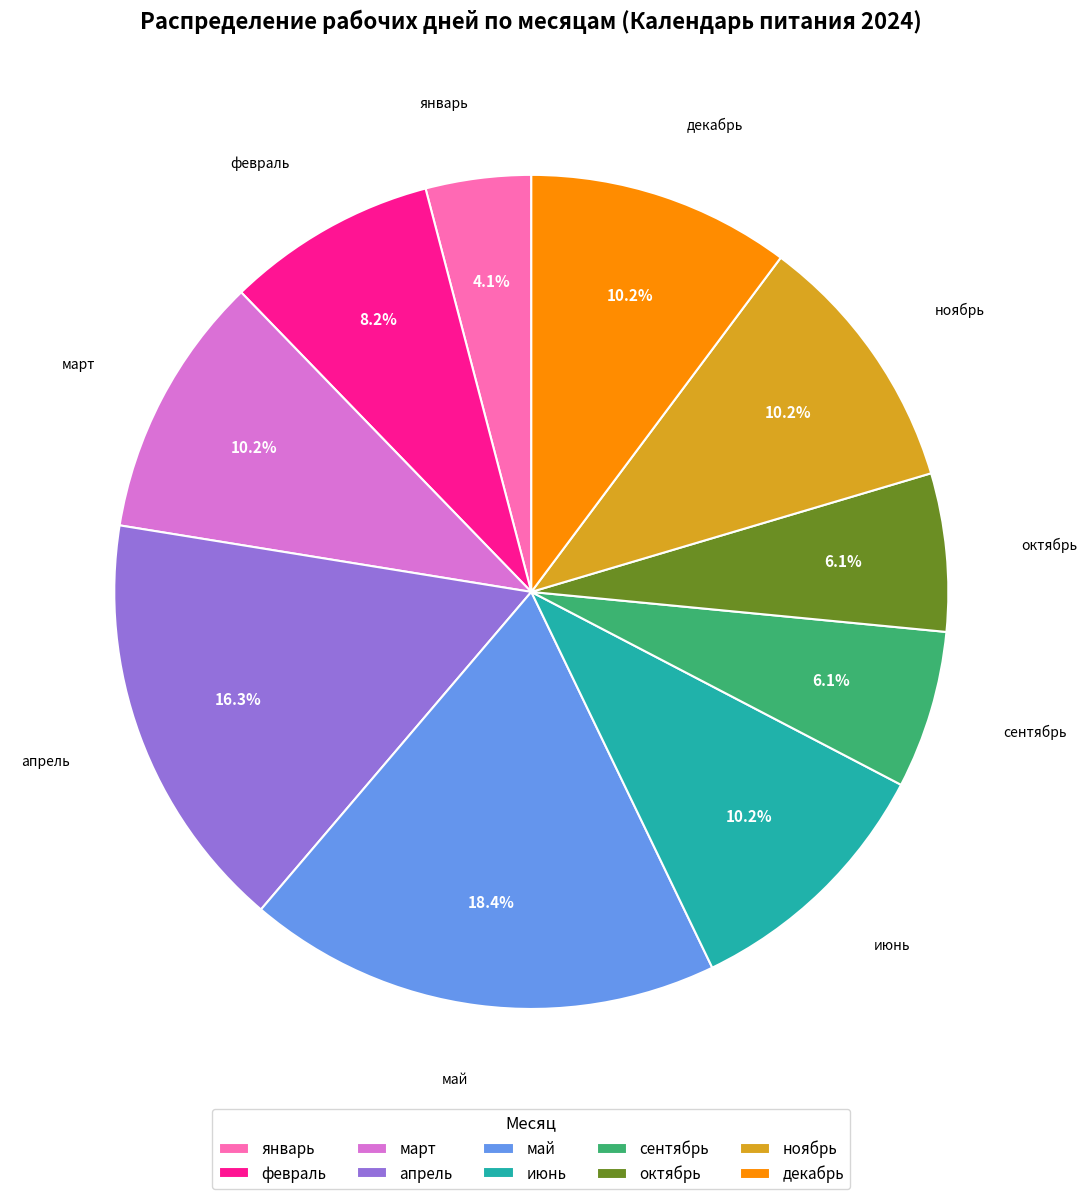

Is май the majority of the pie?

No